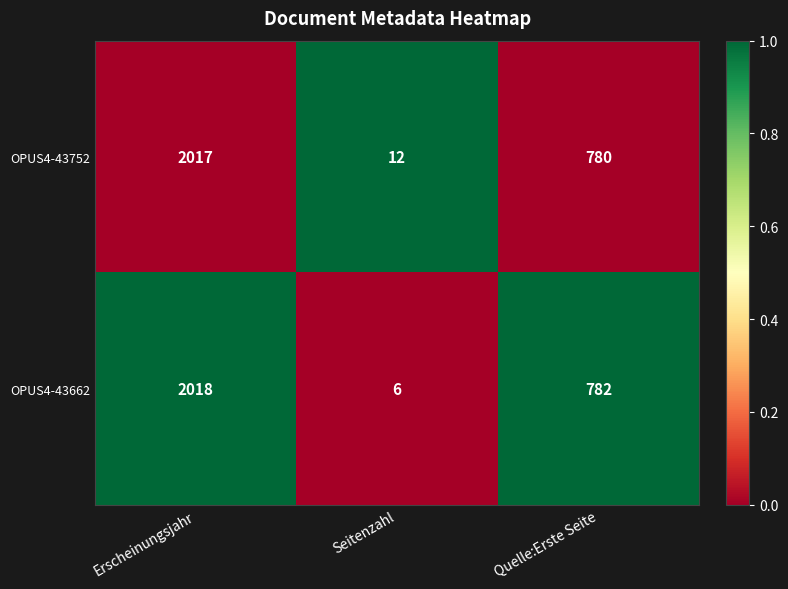

At Erscheinungsjahr, list the series in order from largest to smallest.

OPUS4-43662, OPUS4-43752